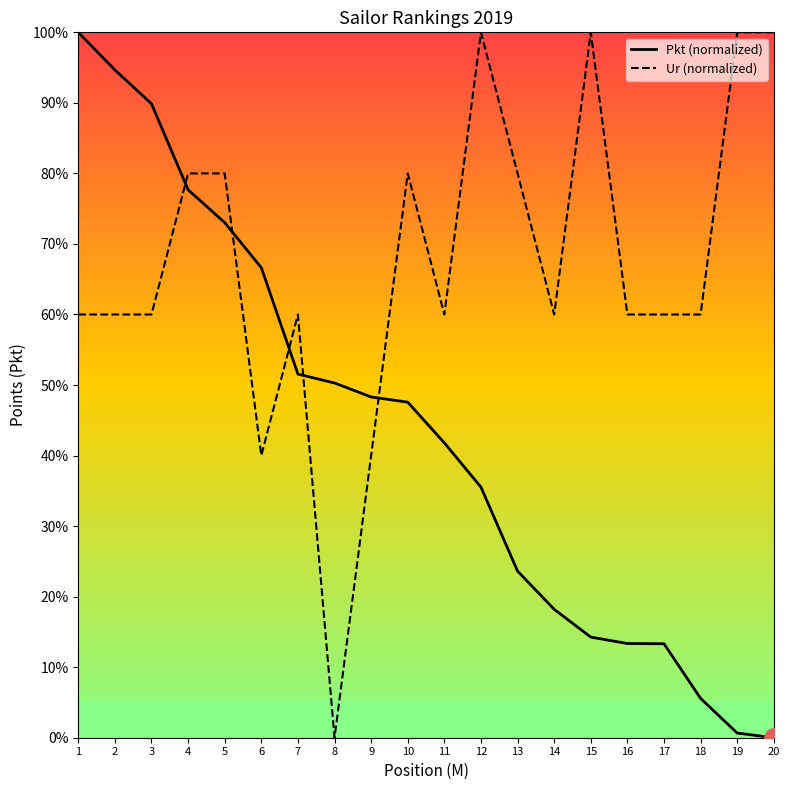

Between 8 and 20, which is larger?

8